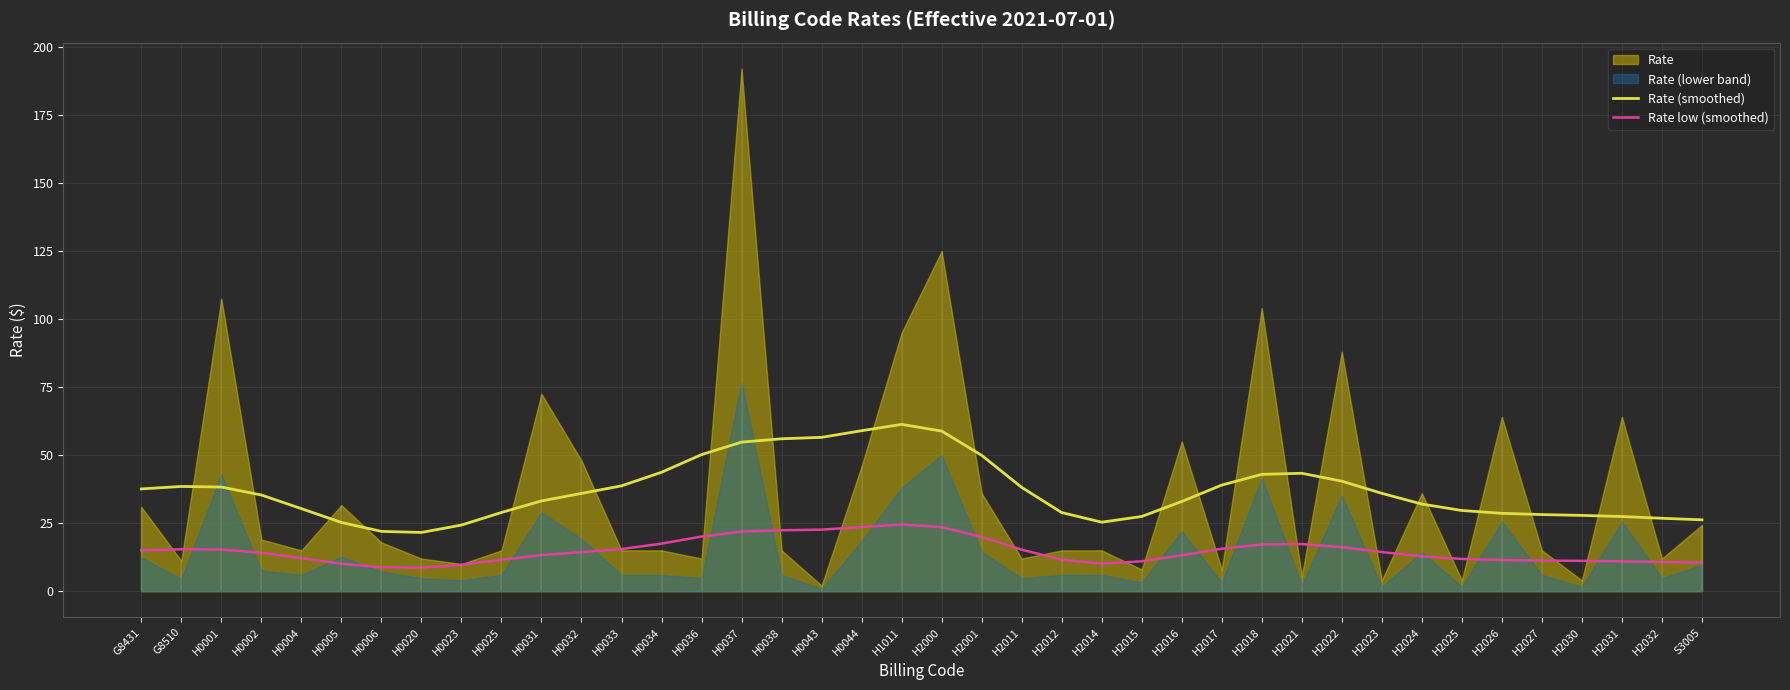

Between H2011 and S3005, which is larger?

H2011